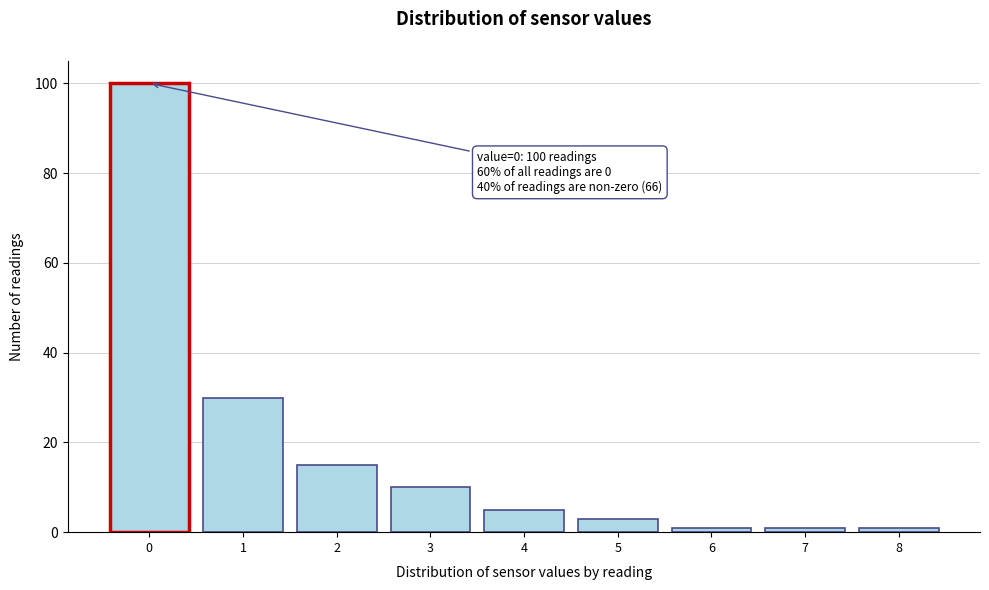

Reading right to left, list all the values displayed in this chart.

8=1	7=1	6=1	5=3	4=5	3=10	2=15	1=30	0=100